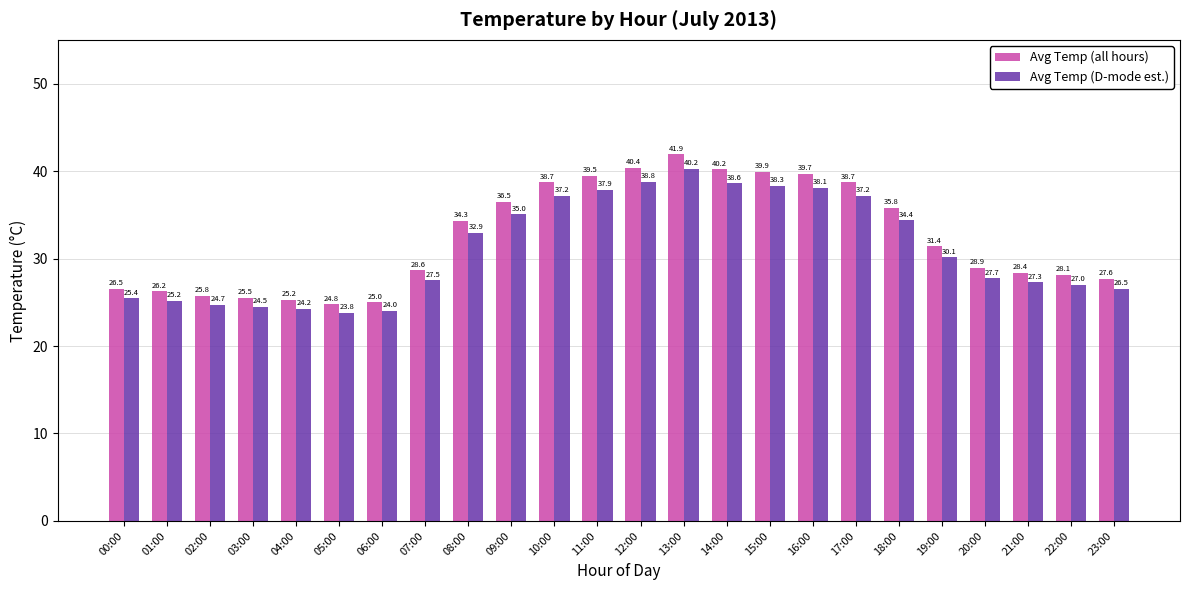

What is the lowest value of the Avg Temp (D-mode est.) series?

23.8